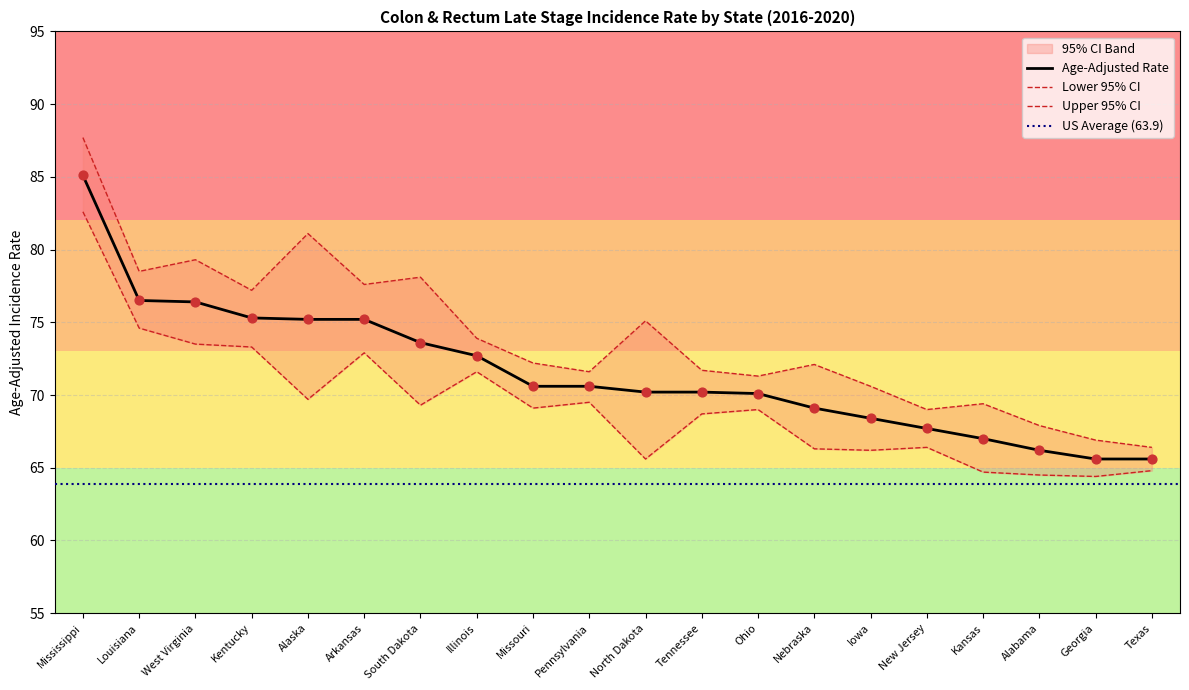

Is the value of Lower 95% CI at New Jersey greater than the value of Age-Adjusted Rate at Kansas?

No